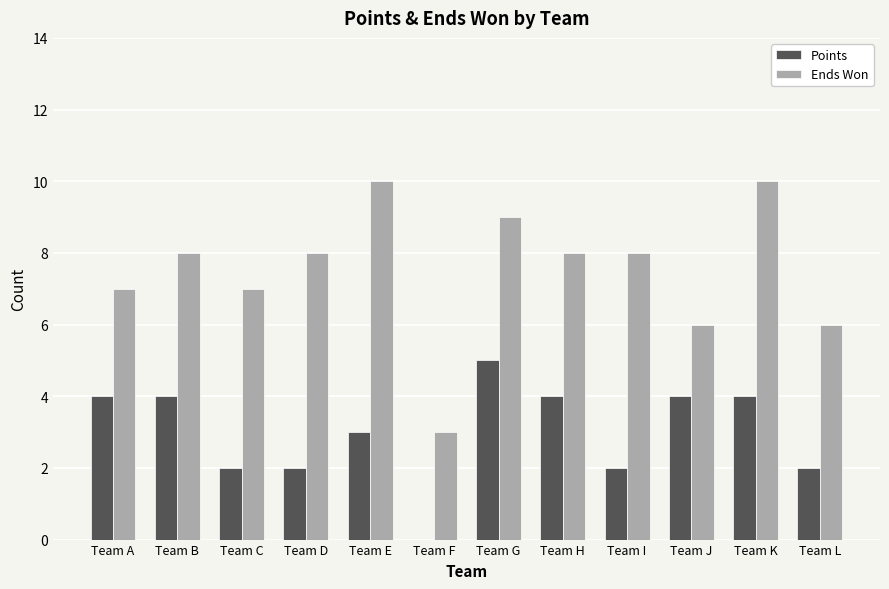

What is the sum of the Ends Won values at Team K and Team B?

18